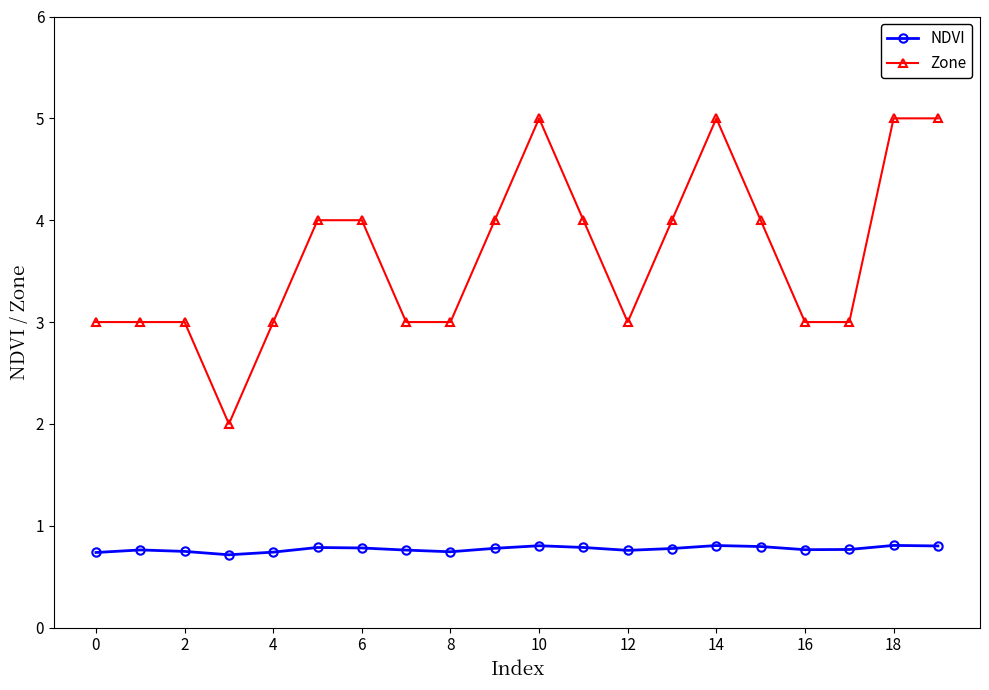

What is the value of the Zone point at the 1st from the left?

3.0